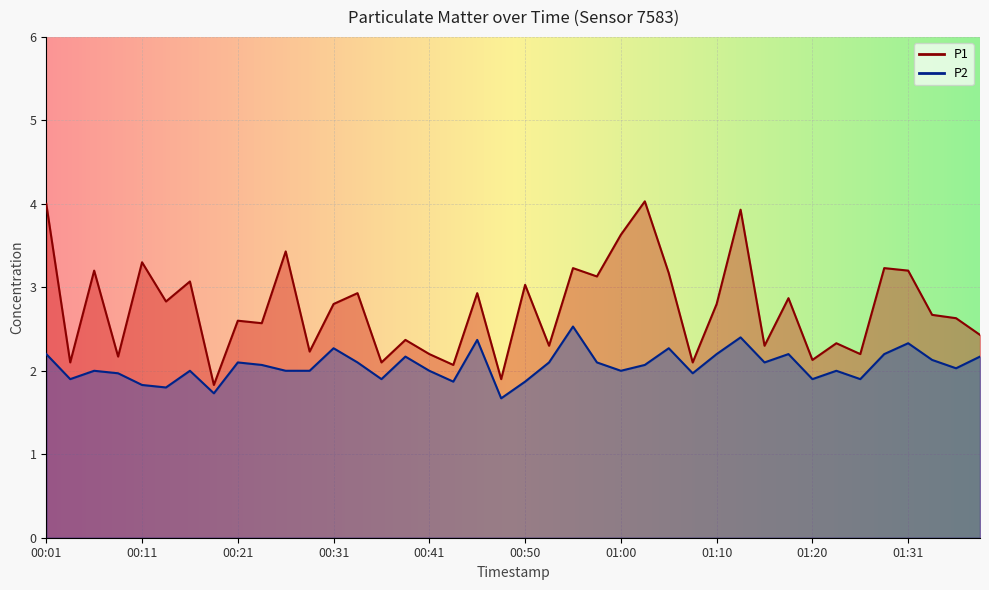

Which series has the widest spread of values?

P1